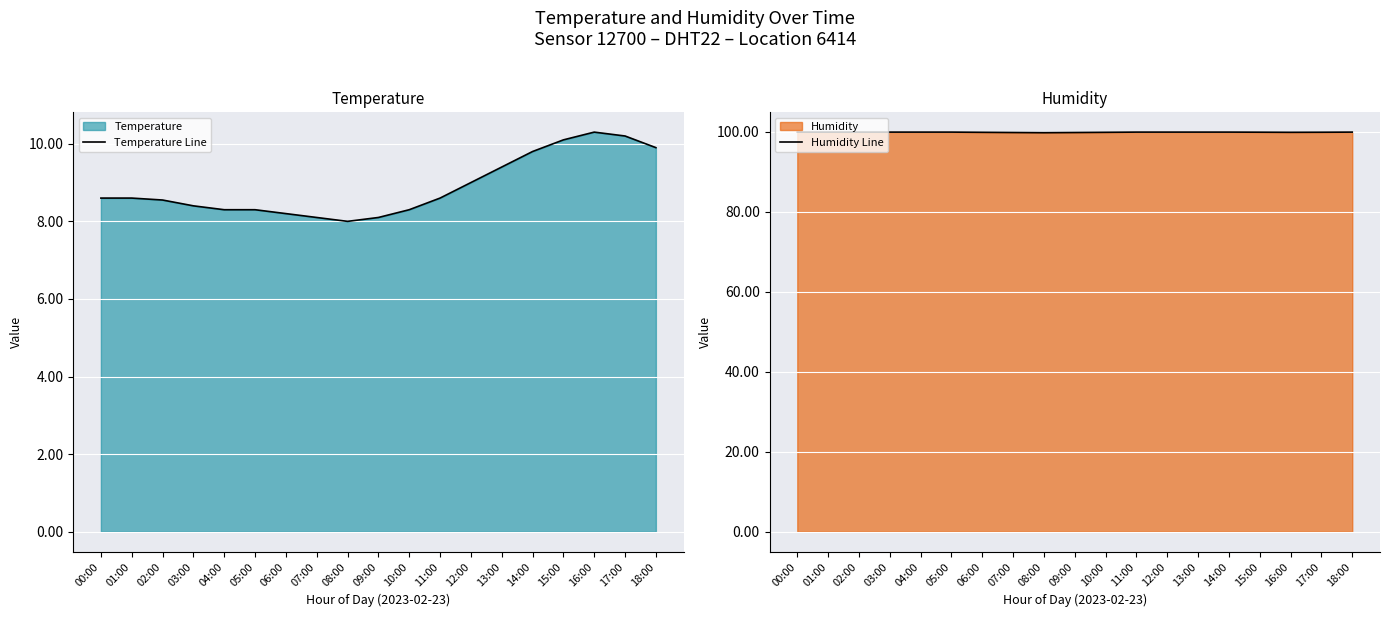

True or false: Humidity Line has more than 2 interior local peaks.

False